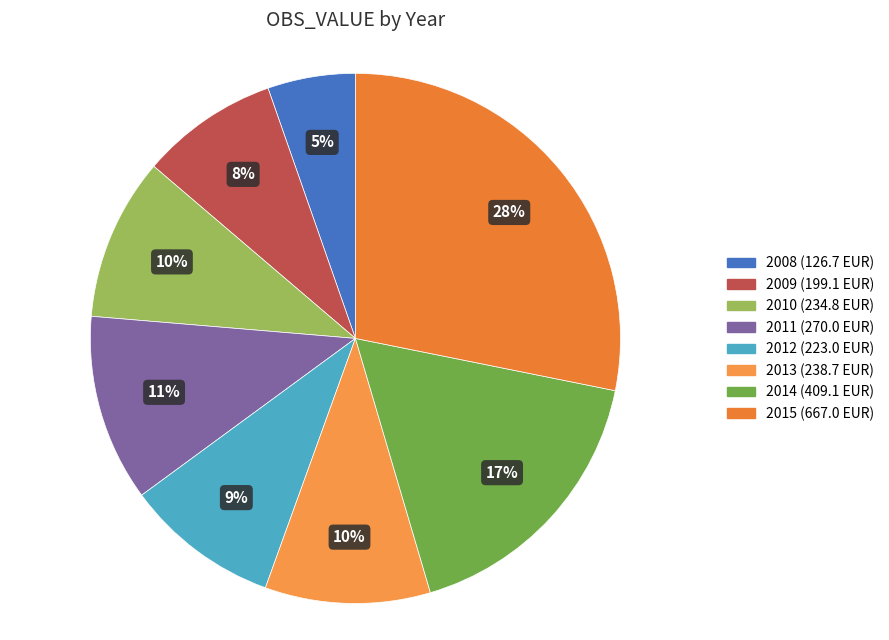

To the nearest percent, what is the difference between the largest and smallest slice percentages?

23%